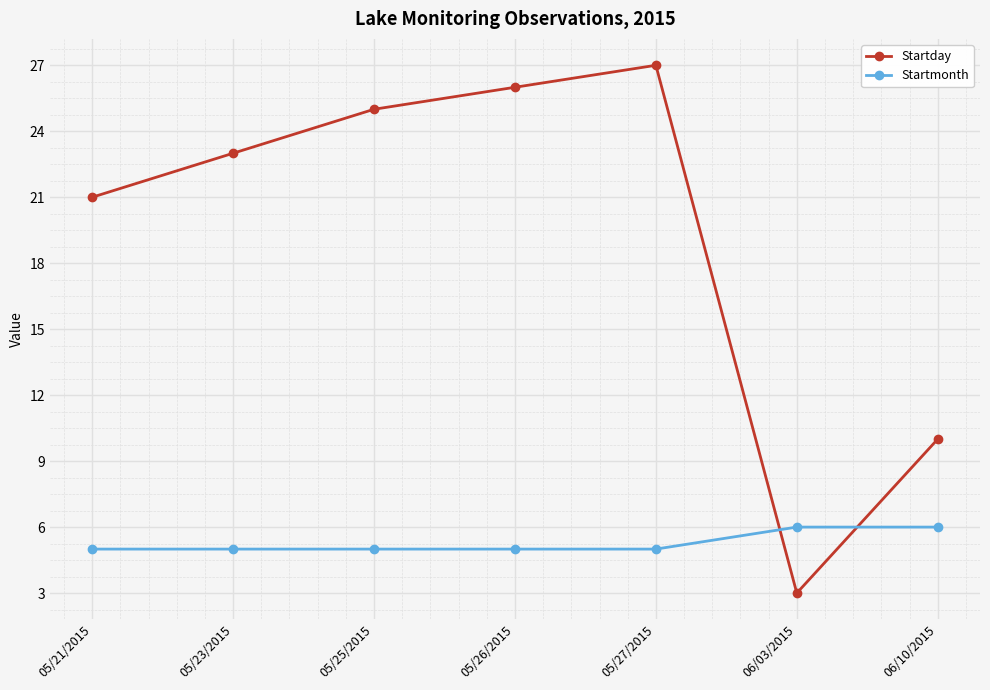

Rank the series at 05/26/2015 from lowest to highest value.

Startmonth, Startday